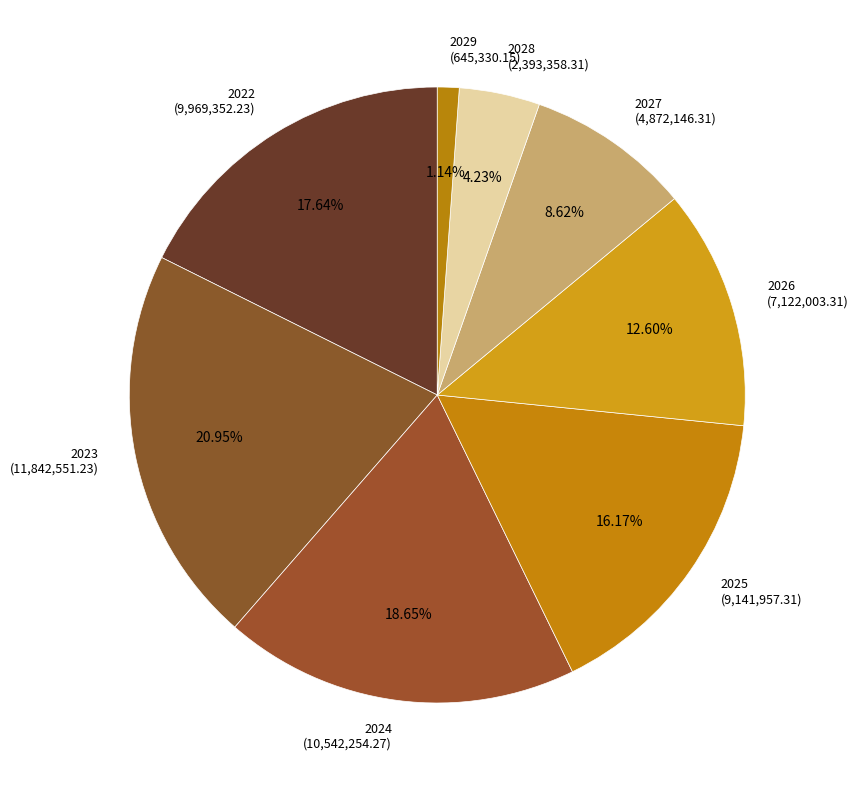

What is the smallest slice in the pie chart?

2029 (645,330.15)